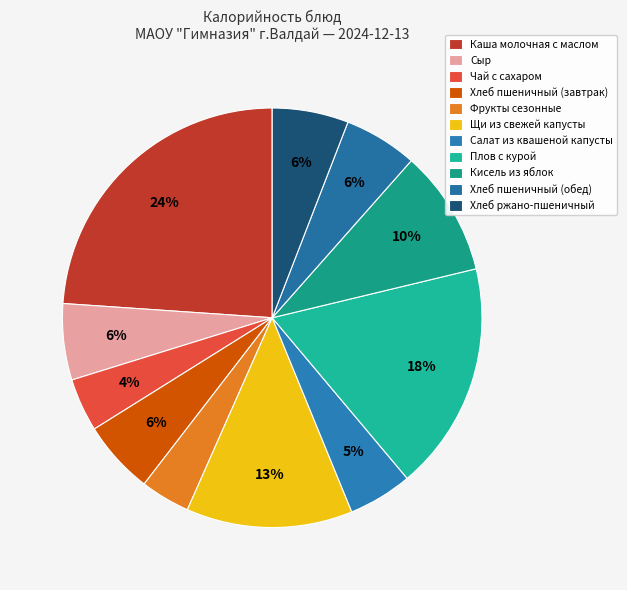

Is there any slice that represents more than half of the pie?

No